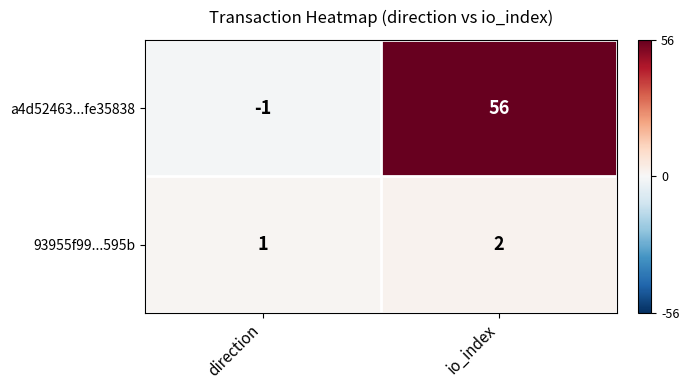

At which label is 93955f99...595b closest to 1?

direction